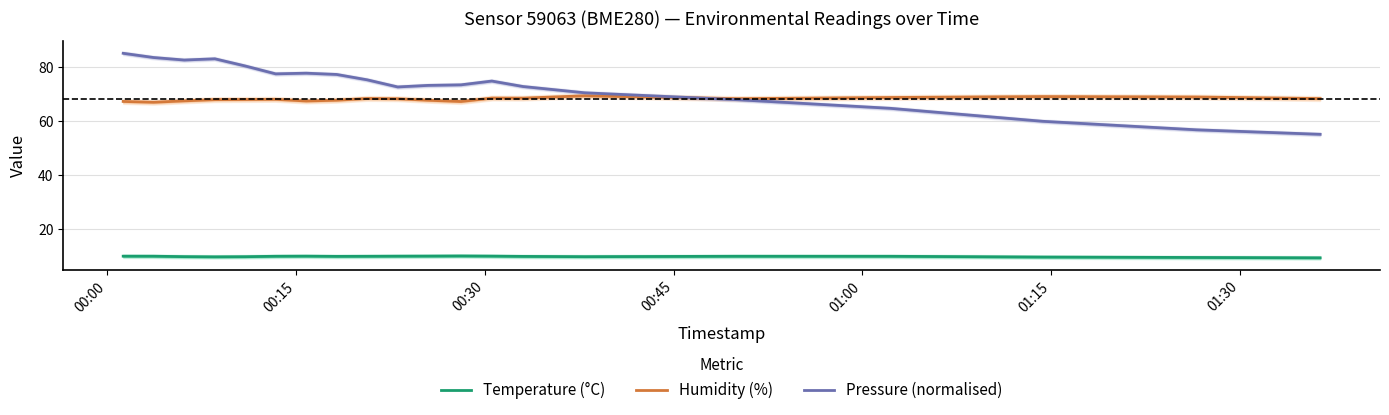

True or false: Humidity (%) and Temperature (°C) intersect in this chart.

False